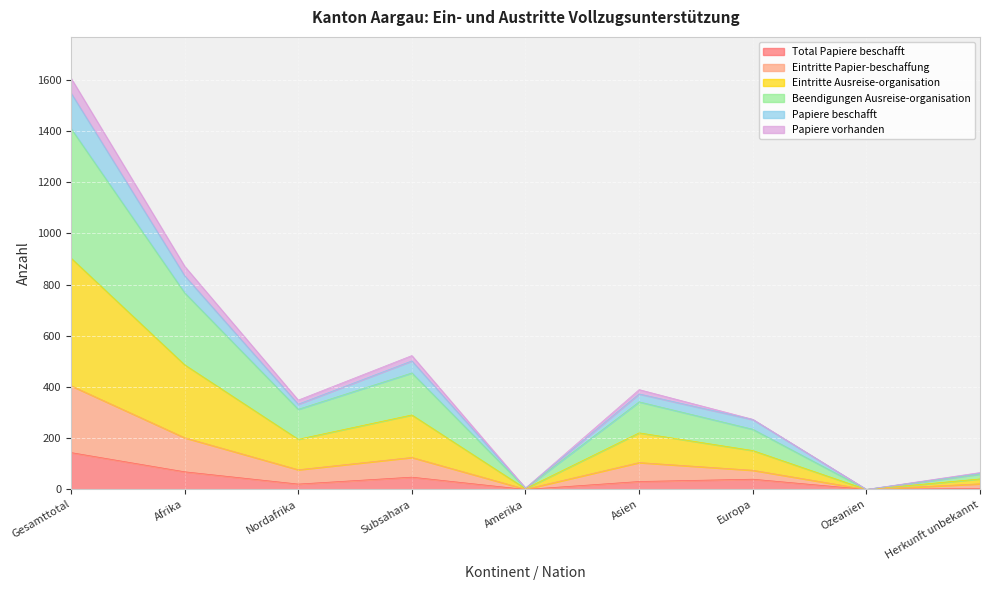

What are all the series names shown in the legend?

Total Papiere beschafft, Eintritte Papier-beschaffung, Eintritte Ausreise-organisation, Beendigungen Ausreise-organisation, Papiere beschafft, Papiere vorhanden